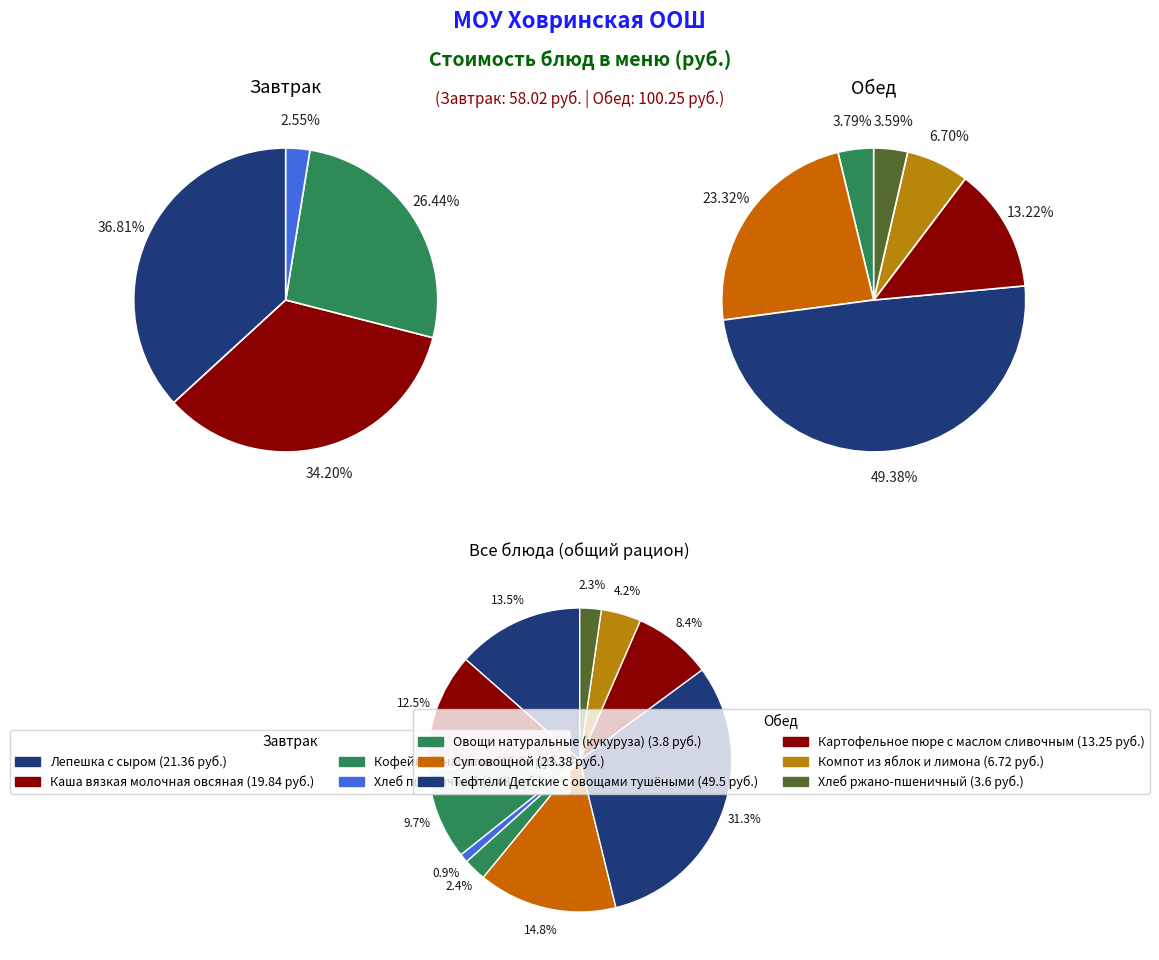

What percentage do Тефтели Детские с овощами тушёными and Компот из яблок и лимона together represent?

35.5%